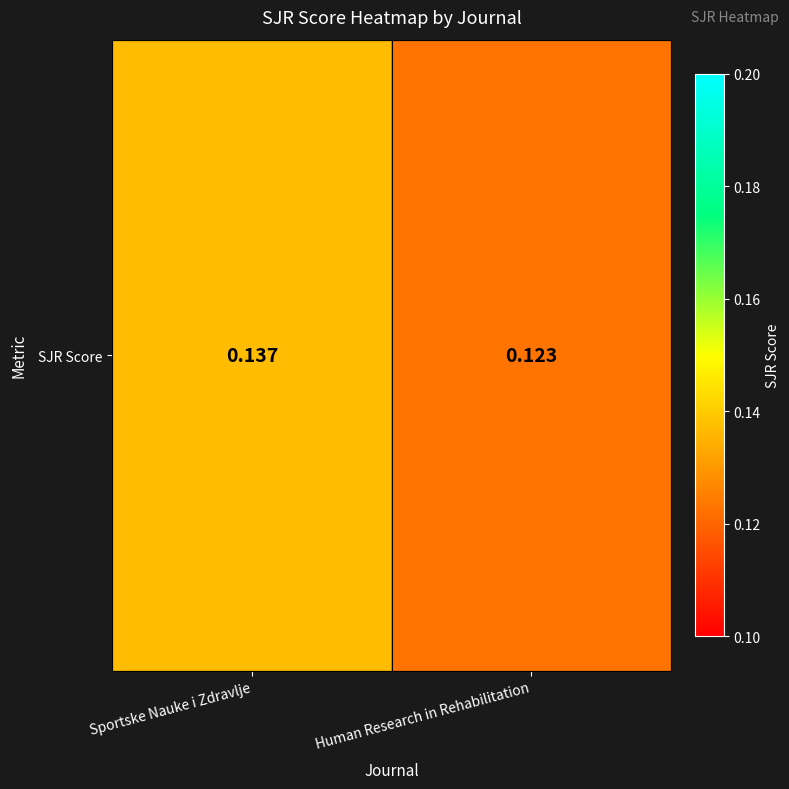

What is the average value?

0.1